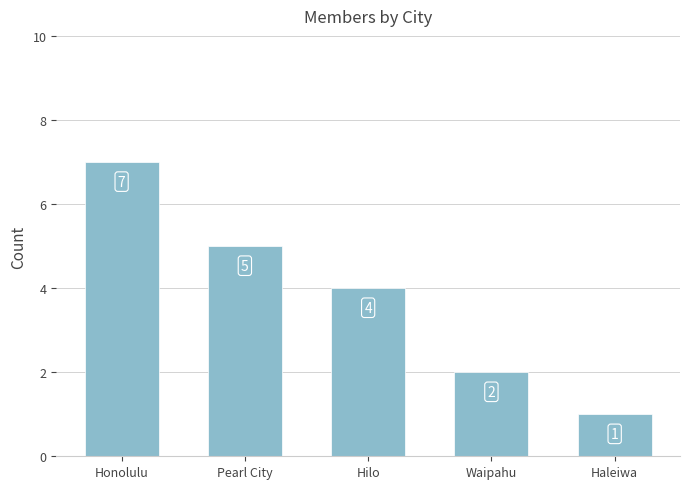

How many data points does each series have?

5